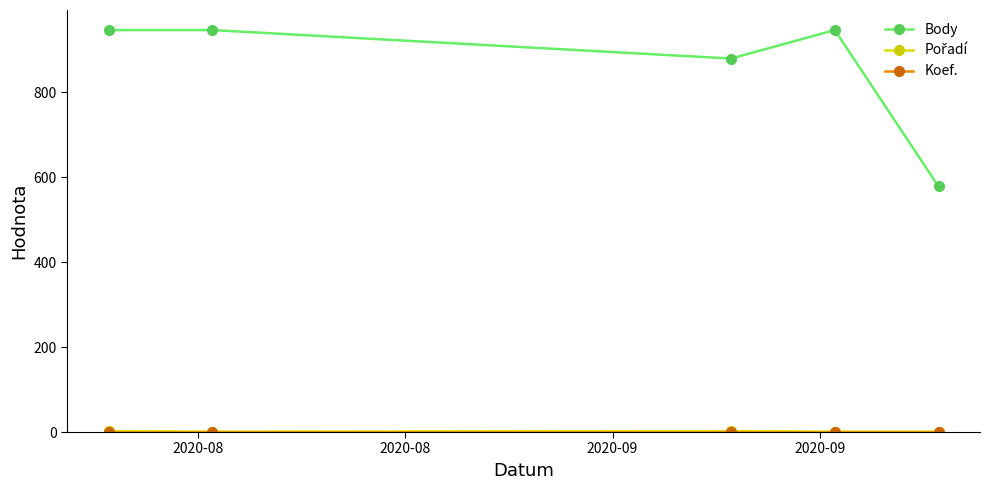

Which series has the largest total across all categories?

Body